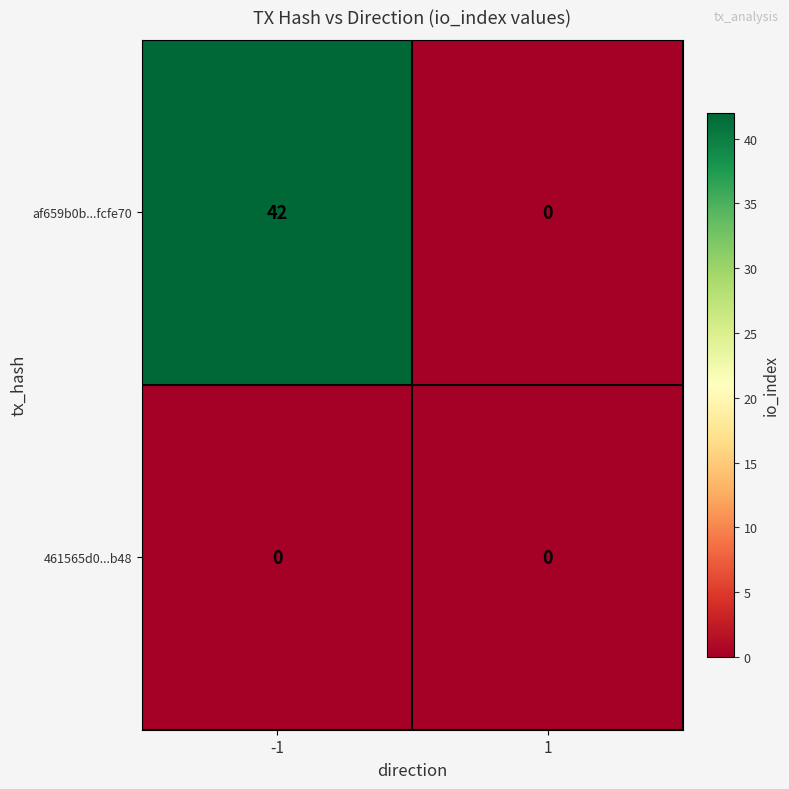

What is the difference between the af659b0b...fcfe70 values at -1 and 1?

42